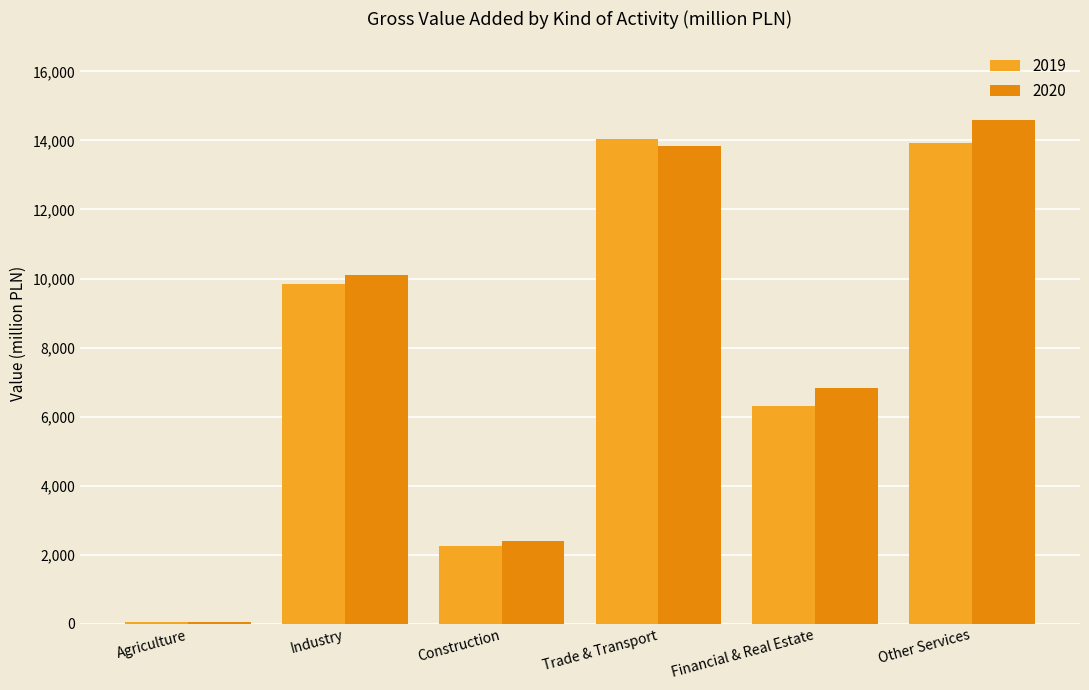

What is the sum of all 2019 values?

46439